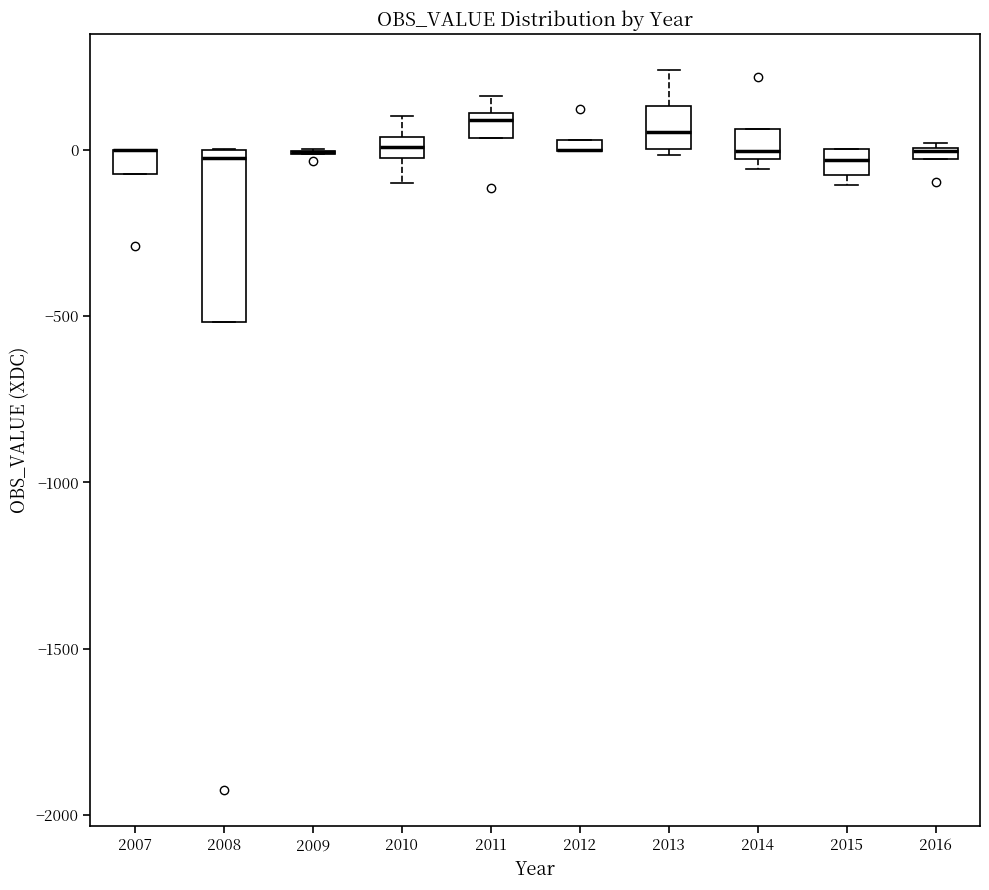

Which box is the tallest, from its lower edge to its upper edge?

2008